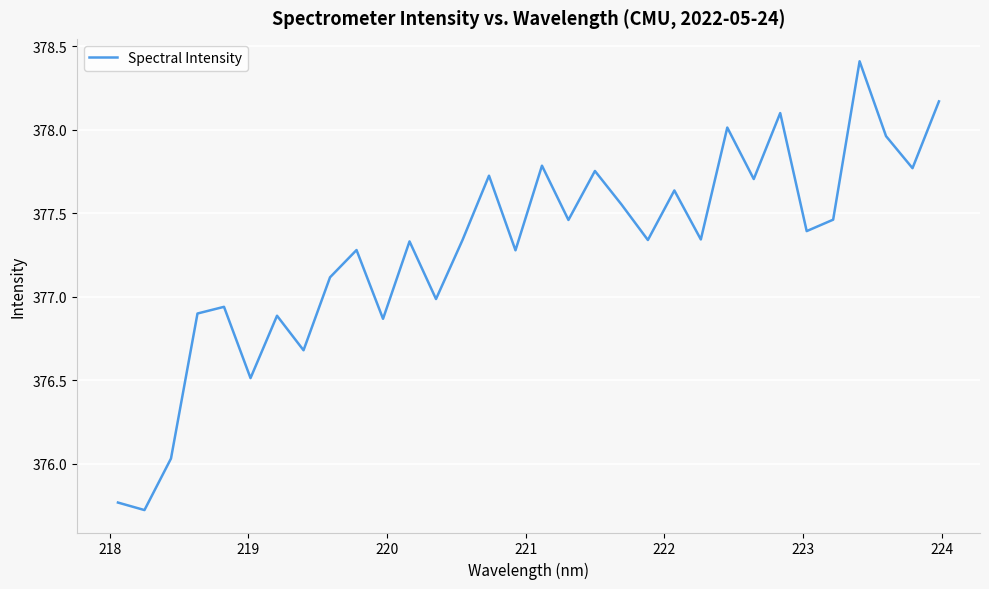

How many values are below 377?

10